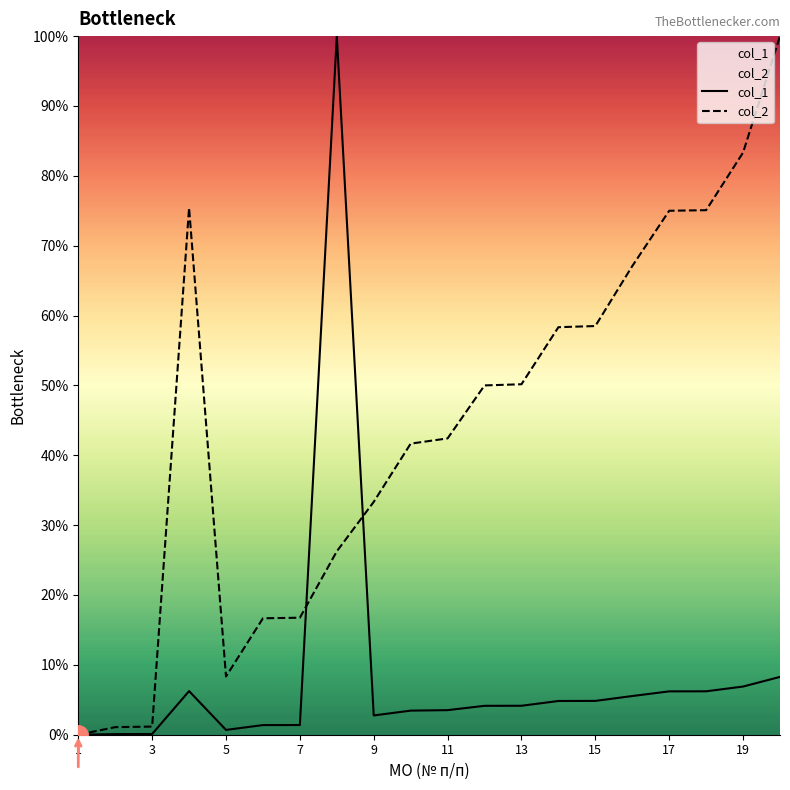

The value of col_2 at 11 is 5.0. True or false?

False